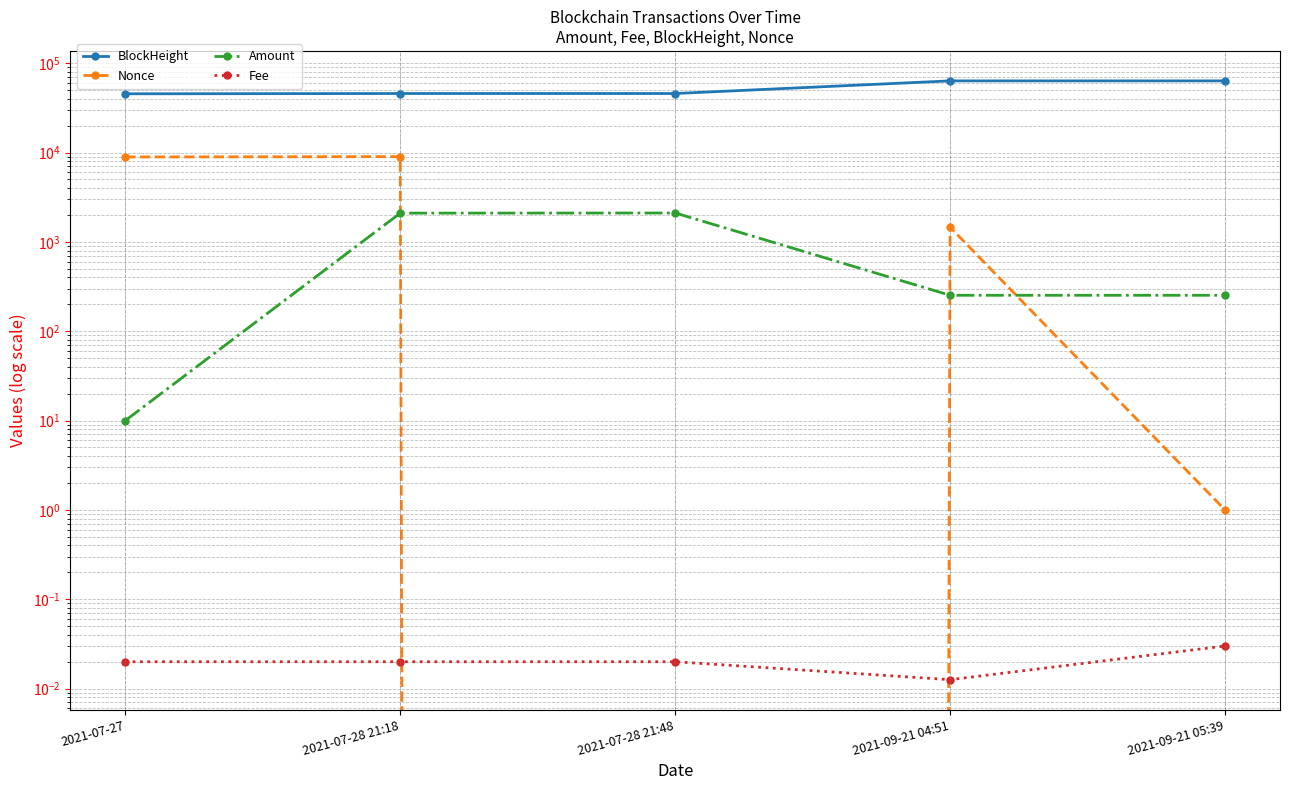

How many lines are shown in the chart?

4